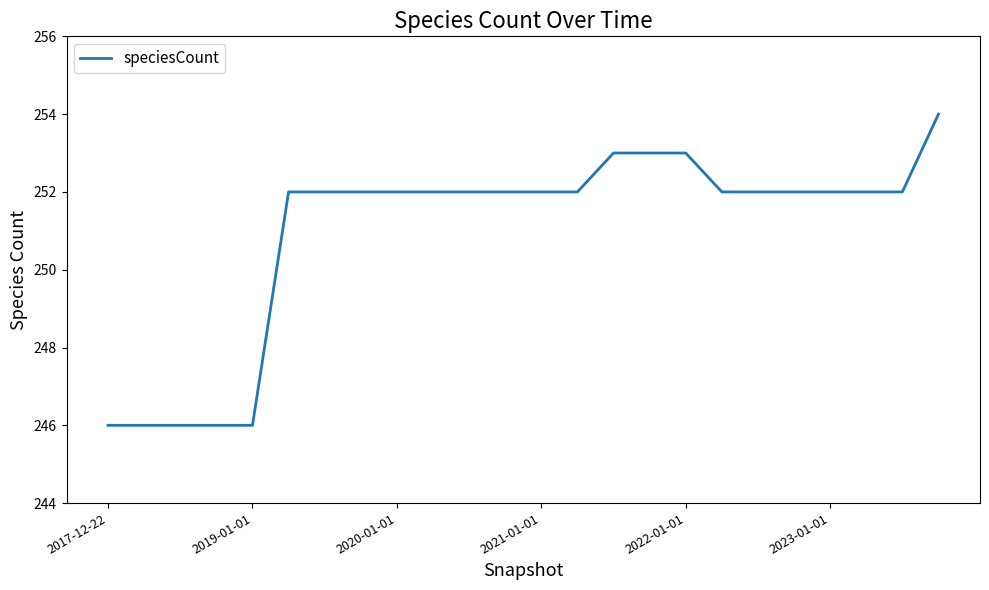

What is the greatest value displayed?

254